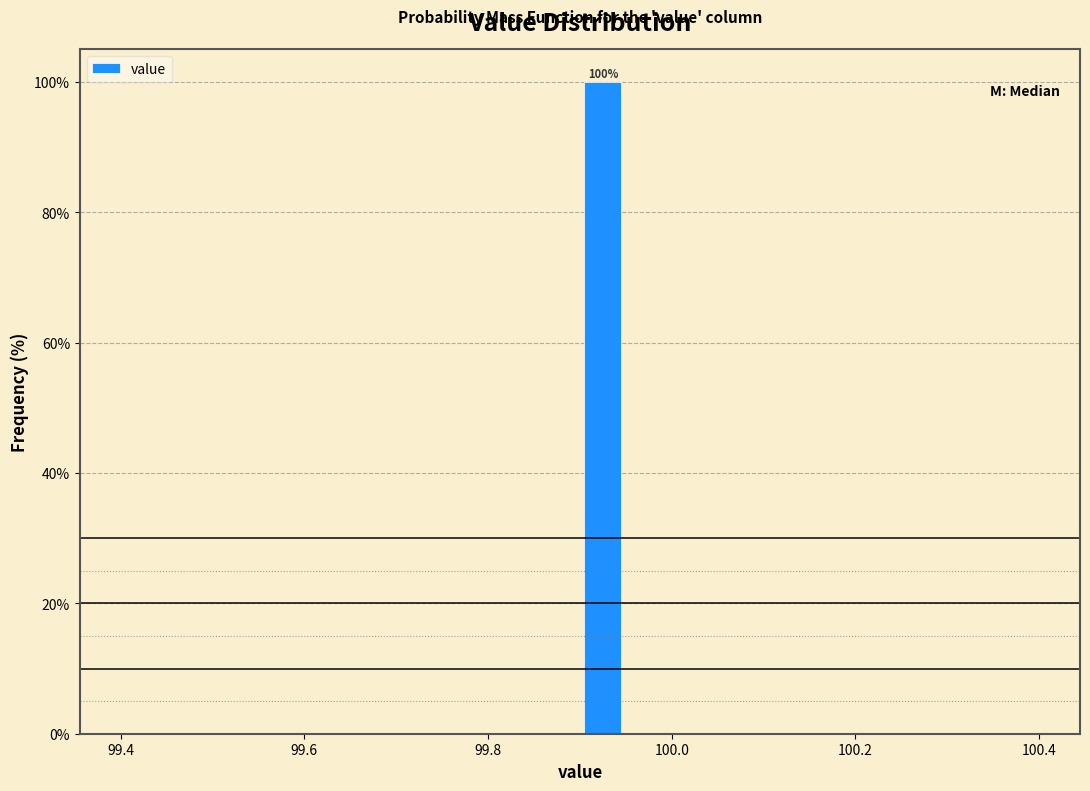

Around what value on the x-axis is the tallest bar? Give the approximate position of its centre, as read against the axis.

99.92